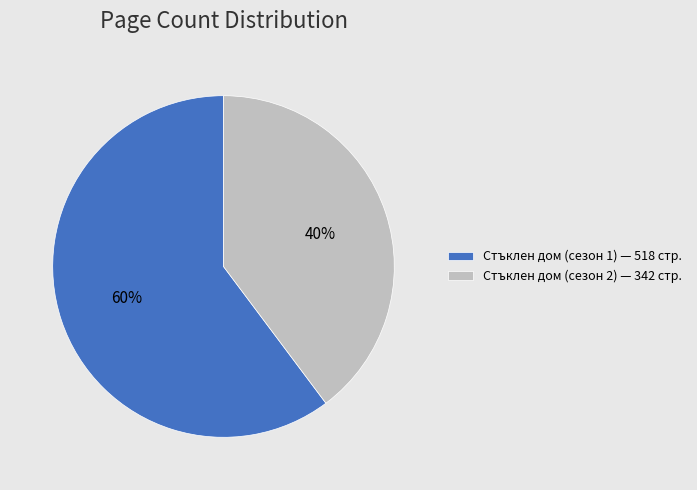

What is the largest slice in the pie chart?

Стъклен дом (сезон 1) — 518 стр.